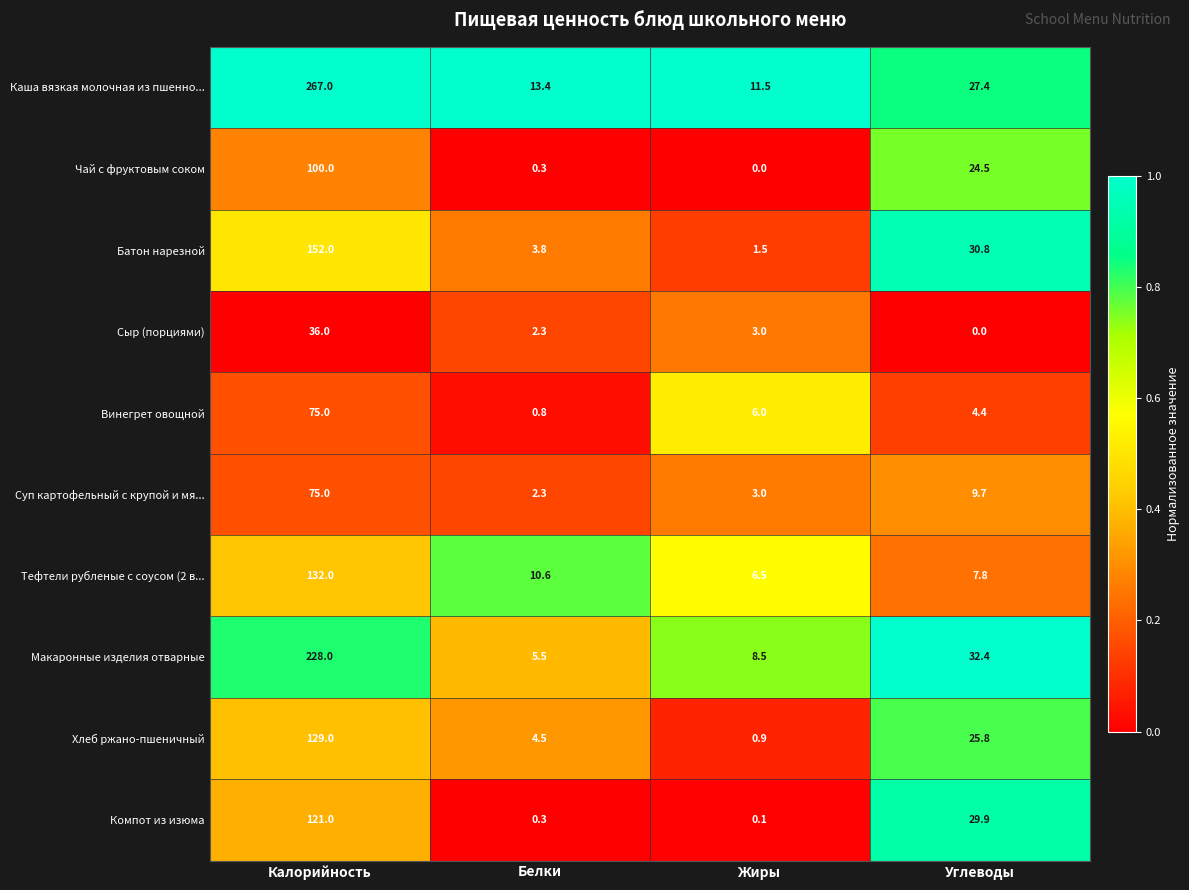

Which category has the highest value across all series?

Калорийность